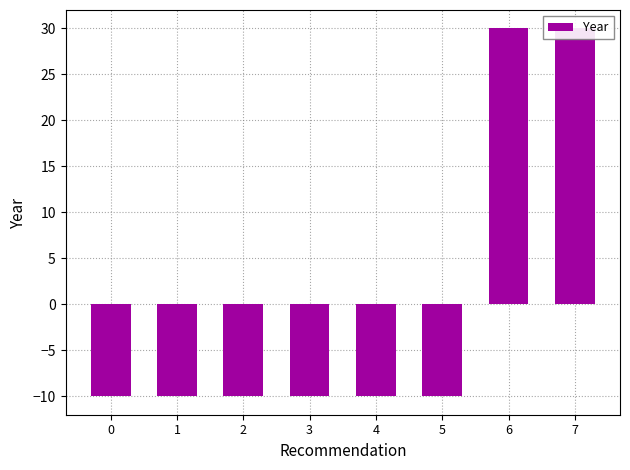

How many values exceed -10?

2